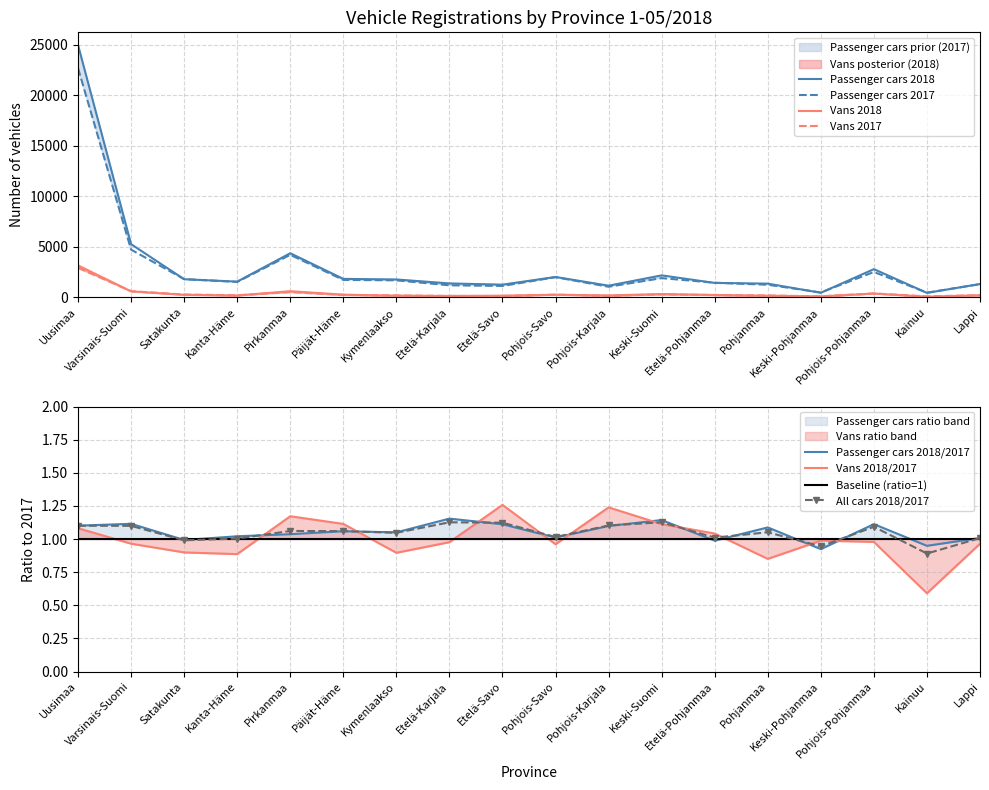

What is the lowest value of the Passenger cars 2018 series?

429